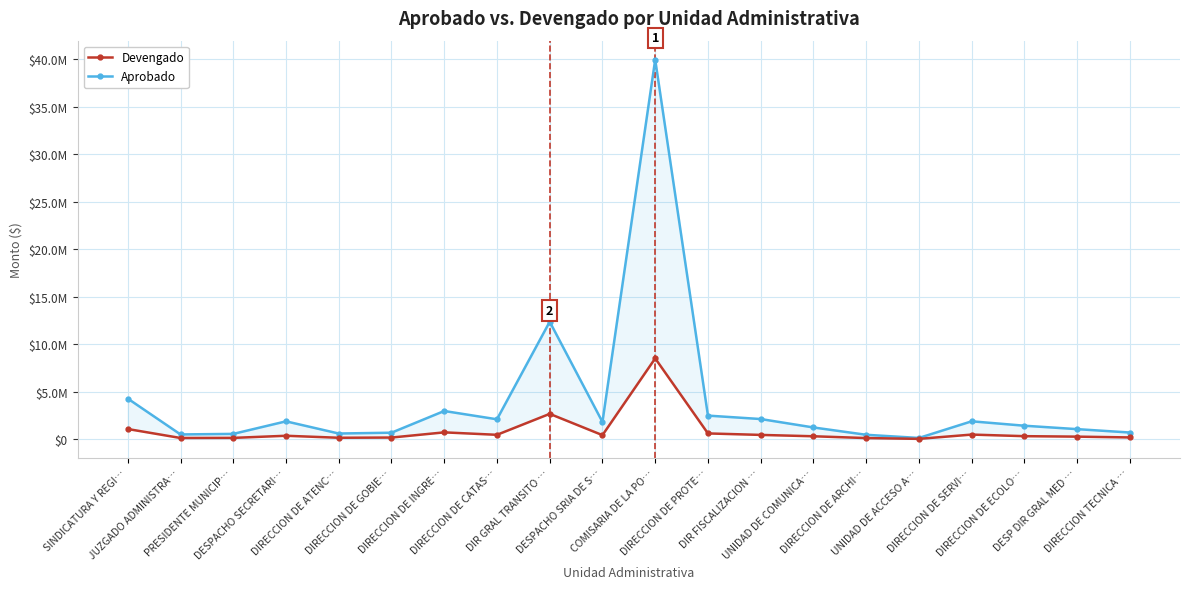

Where does the Aprobado series first go above 1809886?

SINDICATURA Y REGI…